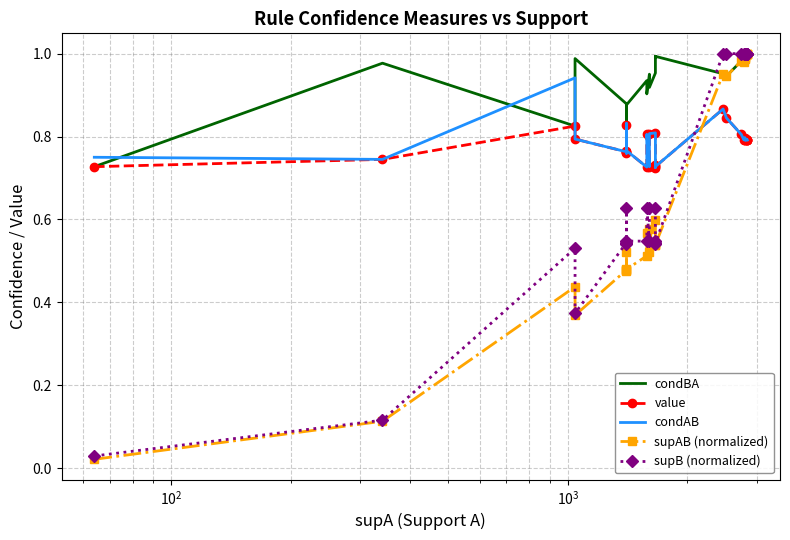

True or false: value and condAB intersect in this chart.

False